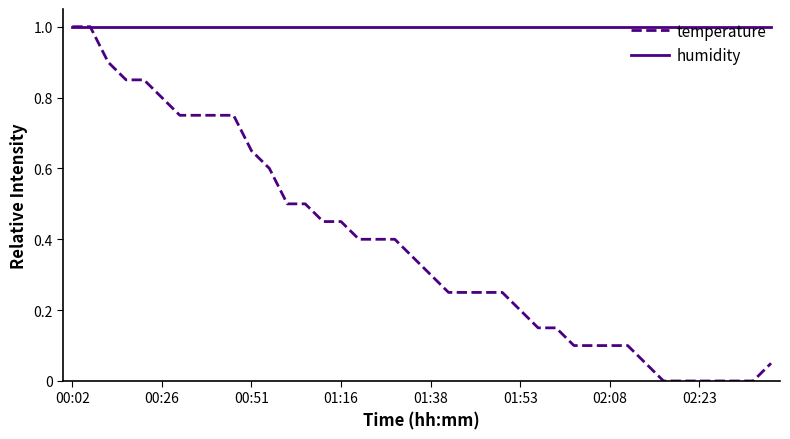

Which series has the largest total across all categories?

humidity